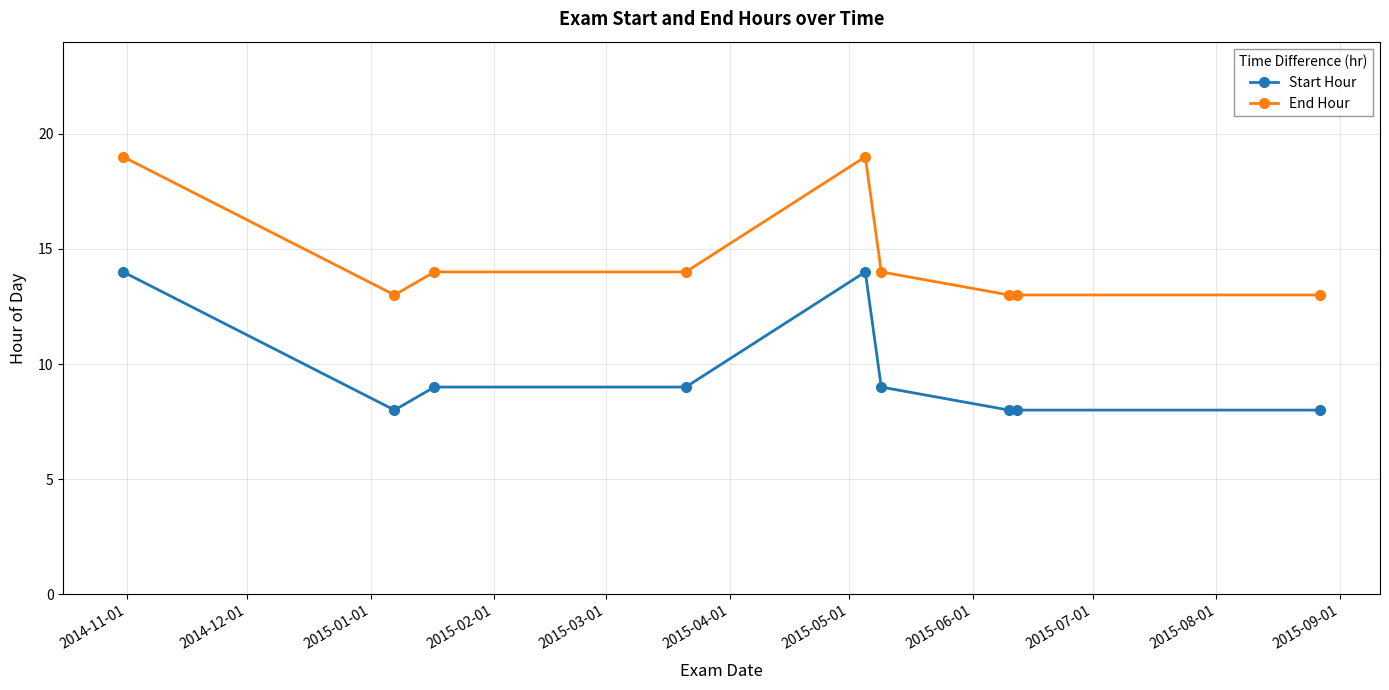

True or false: End Hour and Start Hour intersect in this chart.

False